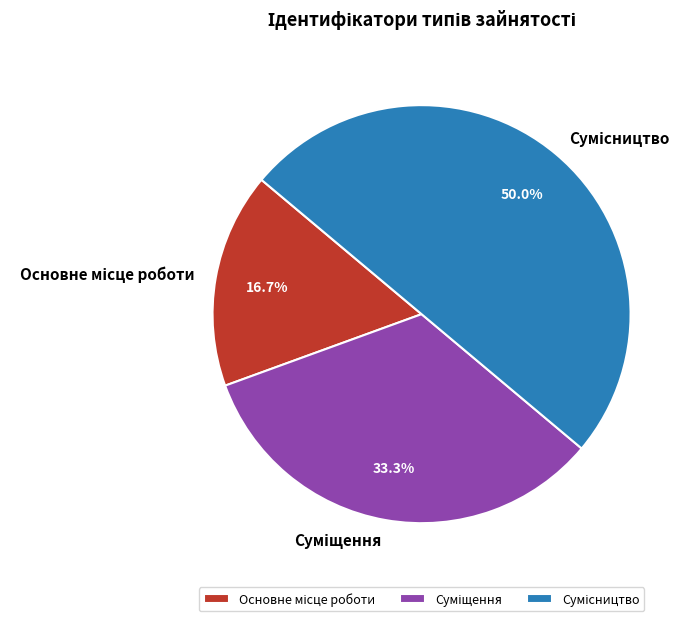

What percentage do Сумісництво and Суміщення together represent?

83.3%